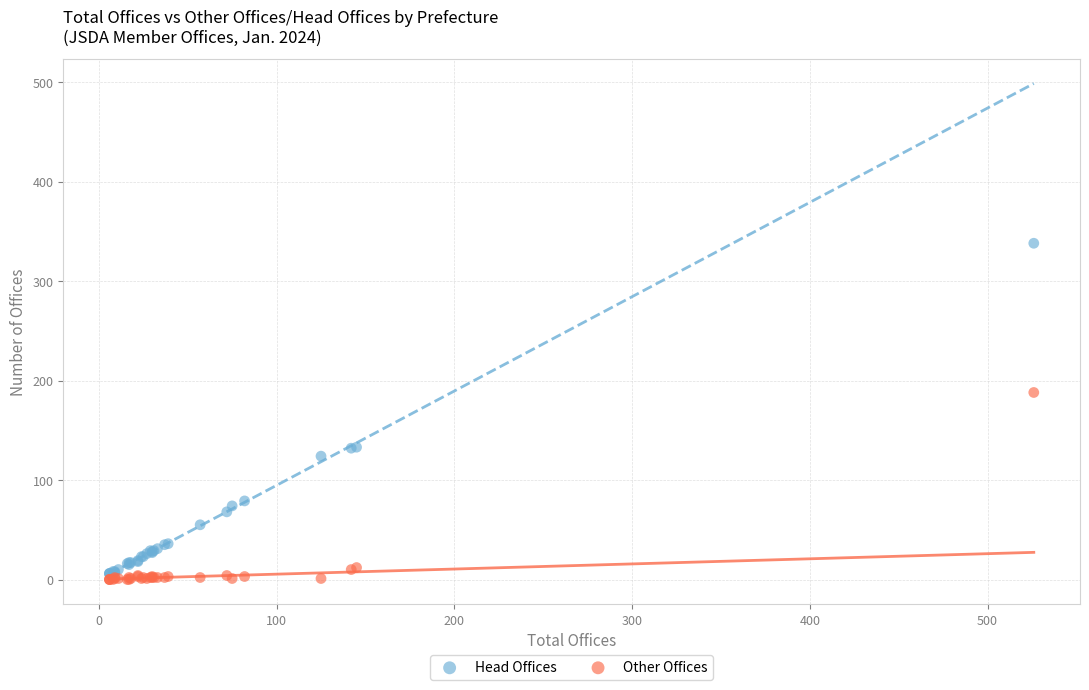

Which series reaches the minimum Y coordinate?

Other Offices